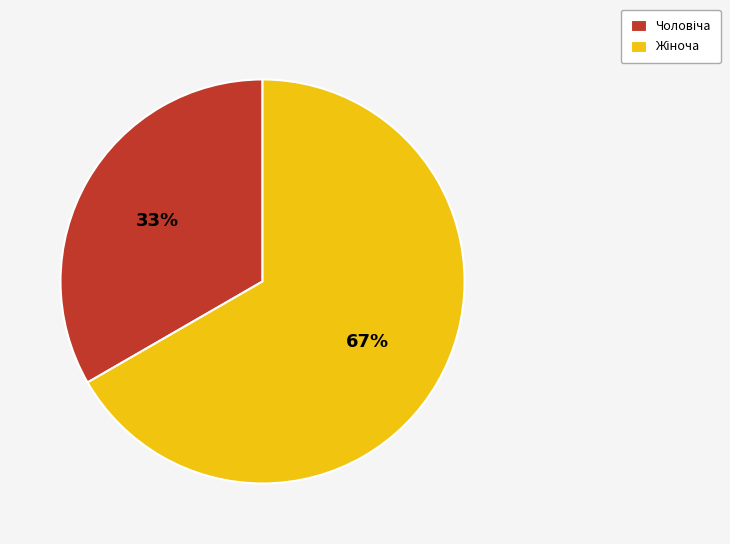

To the nearest percent, what is the average slice percentage?

50%